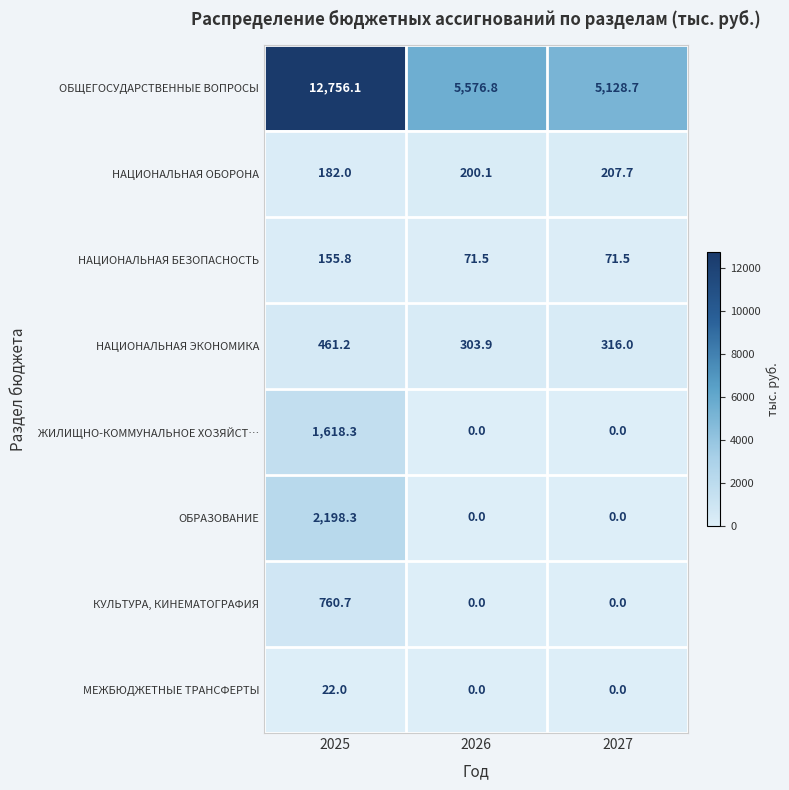

The value of ЖИЛИЩНО-КОММУНАЛЬНОЕ ХОЗЯЙСТ… at 2027 is 545.6. True or false?

False